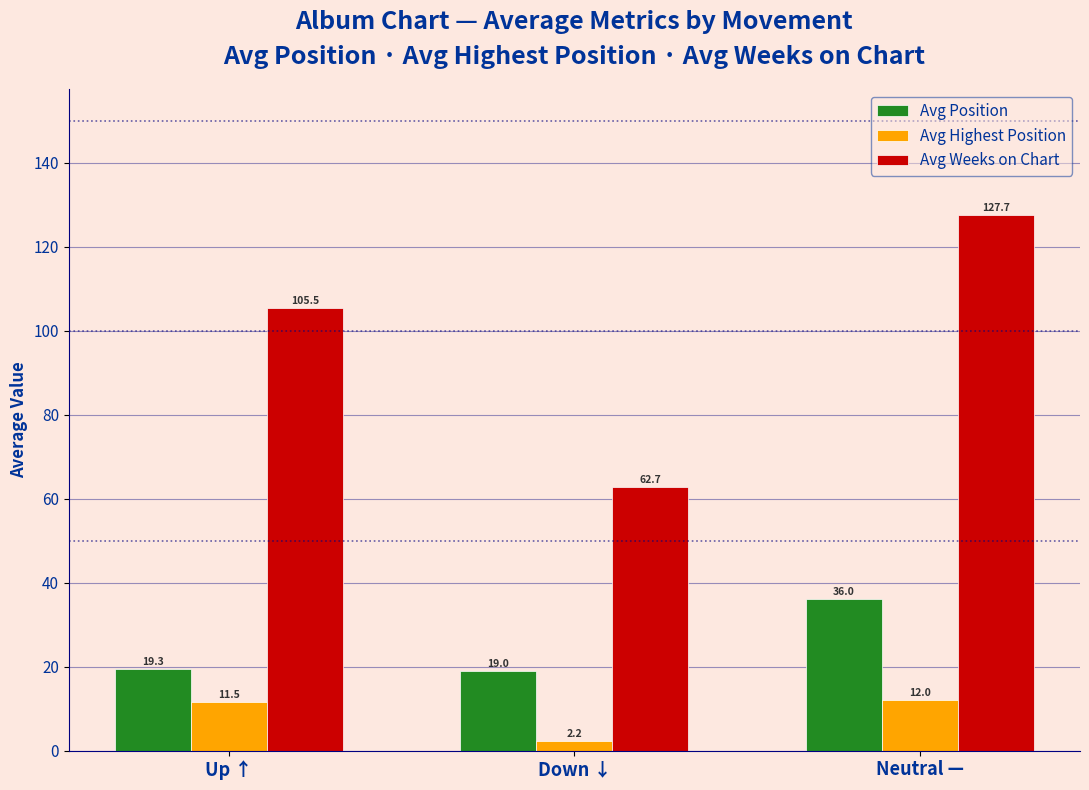

Which series has the largest range (max minus min)?

Avg Weeks on Chart